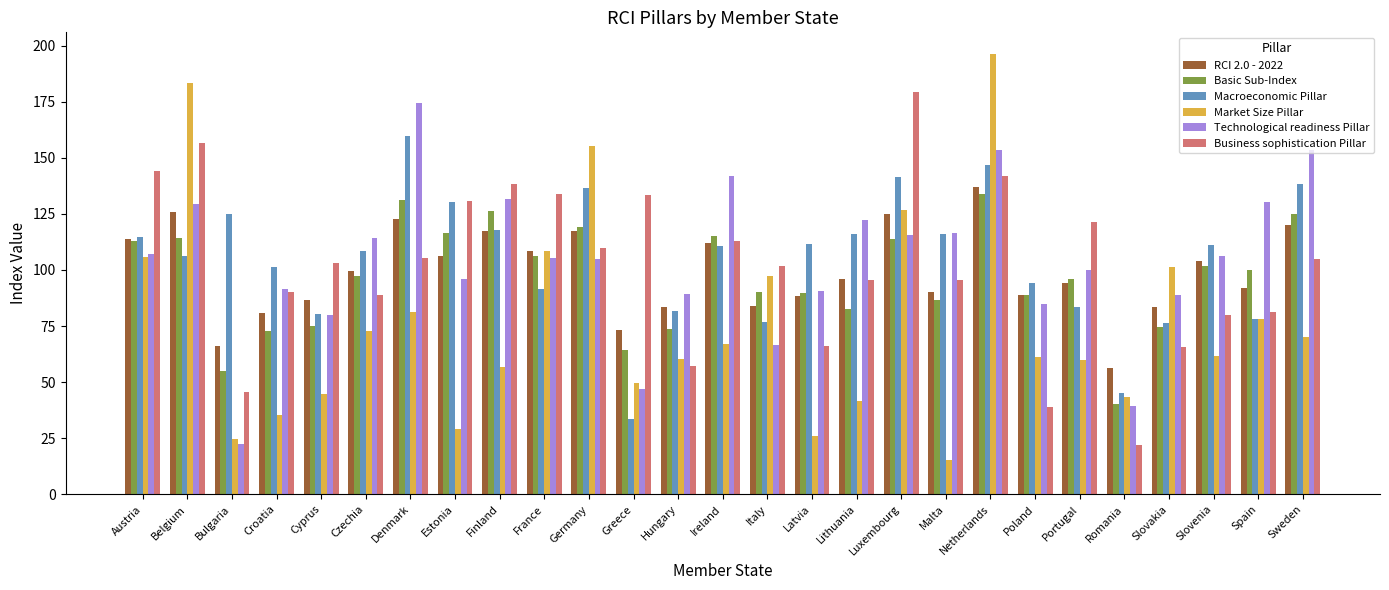

Read the Macroeconomic Pillar value at Denmark.

159.7